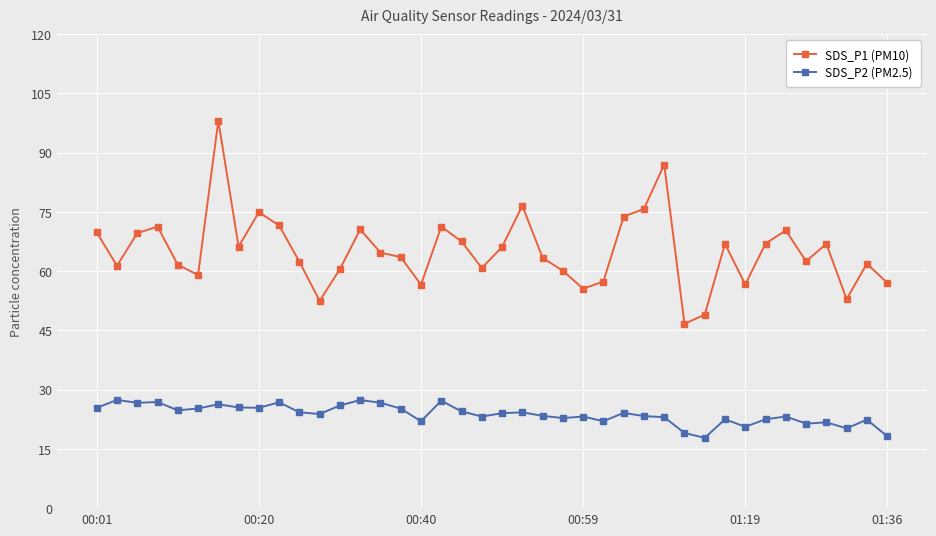

What is the lowest value of the SDS_P1 (PM10) series?

46.7